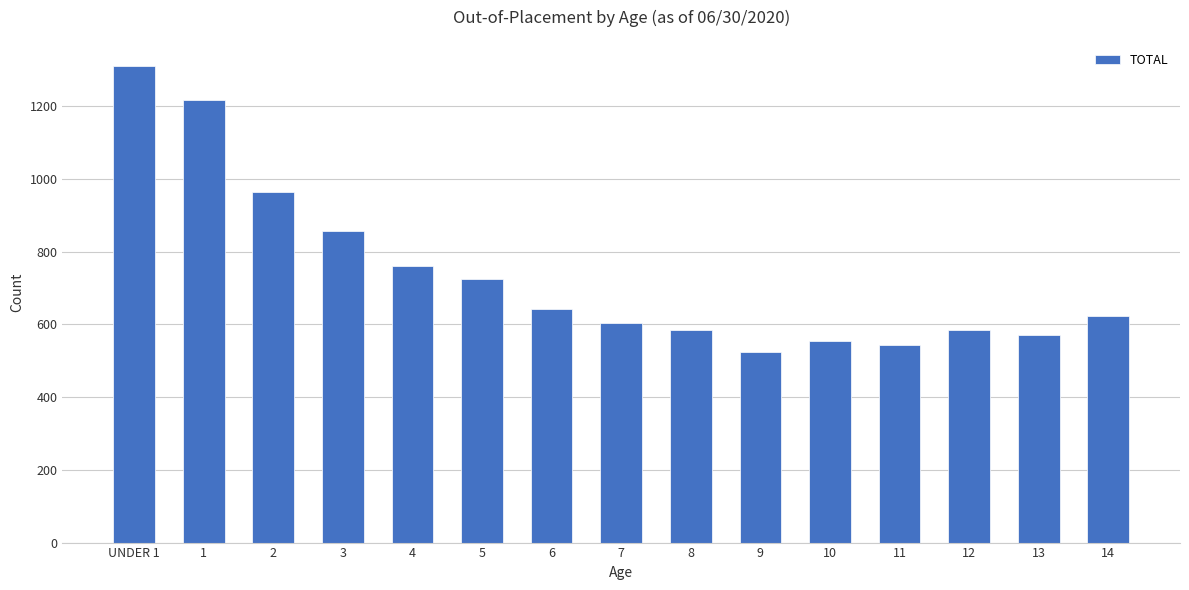

What is the approximate value at 6?

641